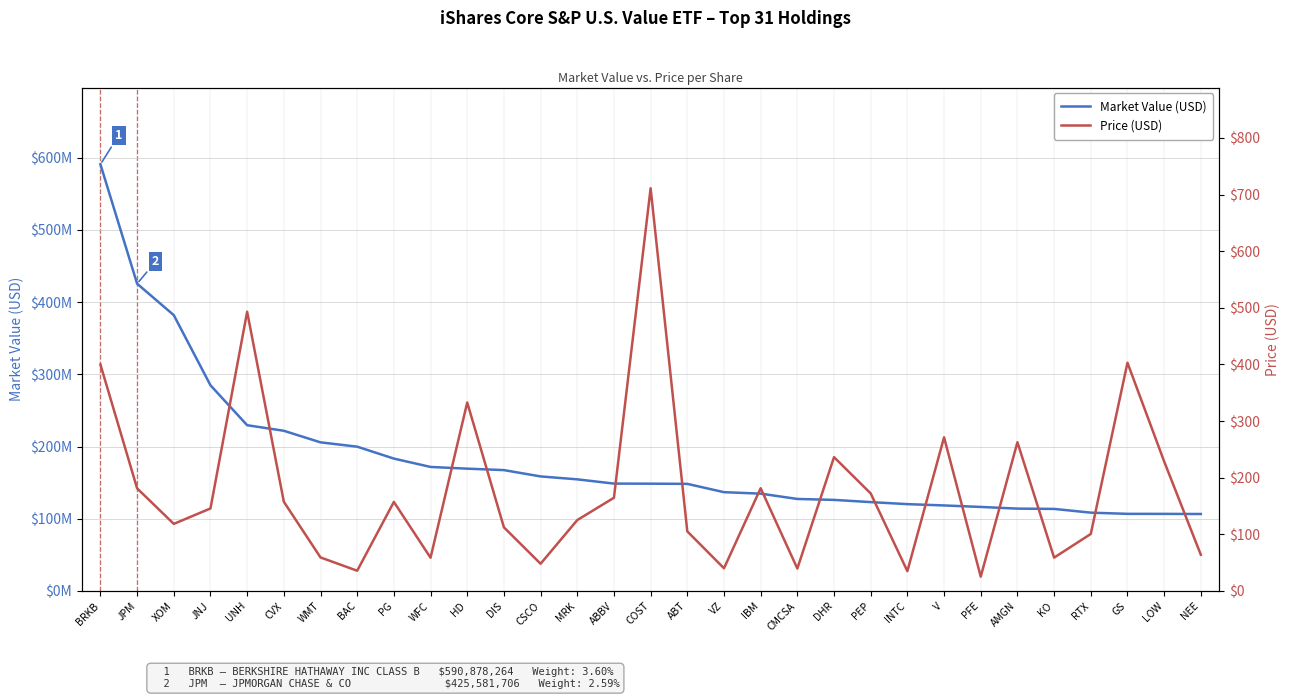

Where does the Market Value (USD) series first go above 148601462?

BRKB